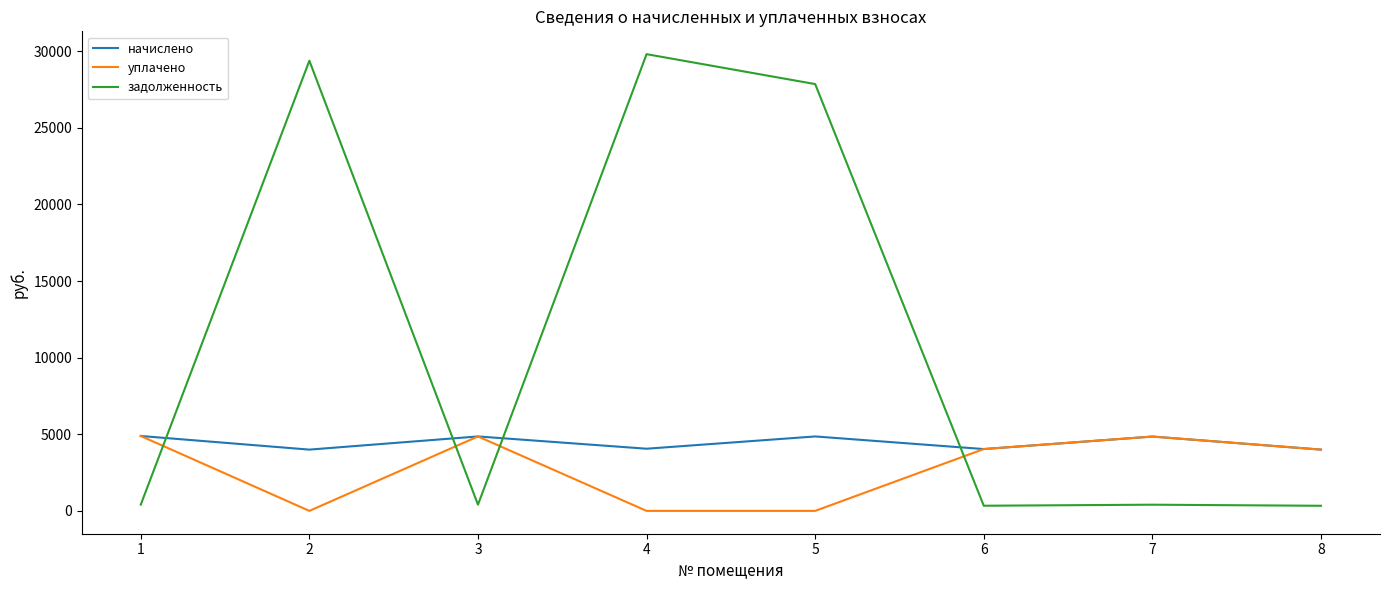

The начислено series shows 6565.5 at 3. True or false?

False